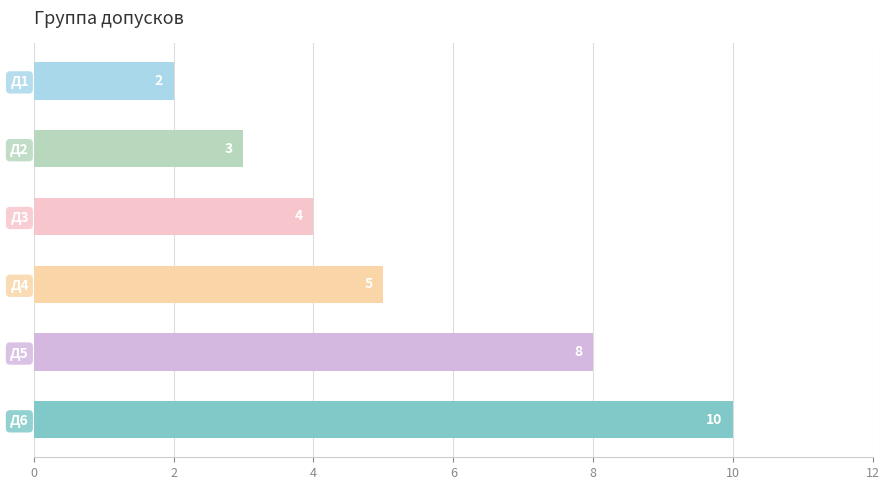

How many bars are there in total?

6